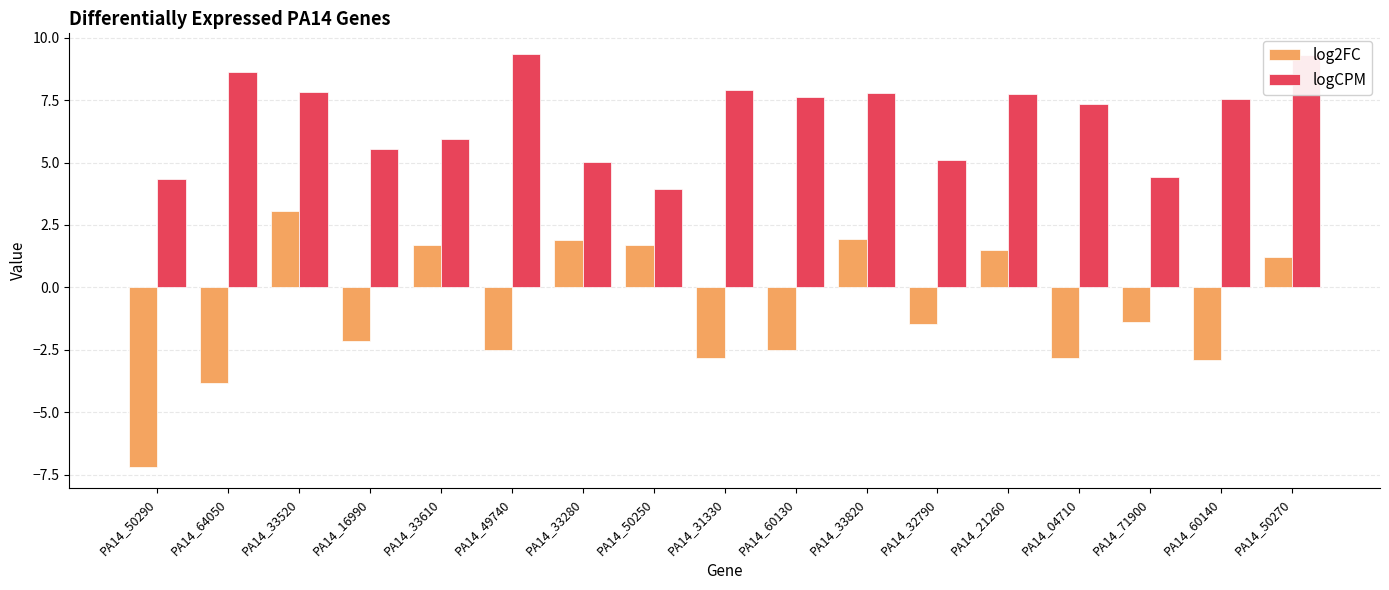

What is the difference between the second highest and minimum values in the log2FC series?

9.1